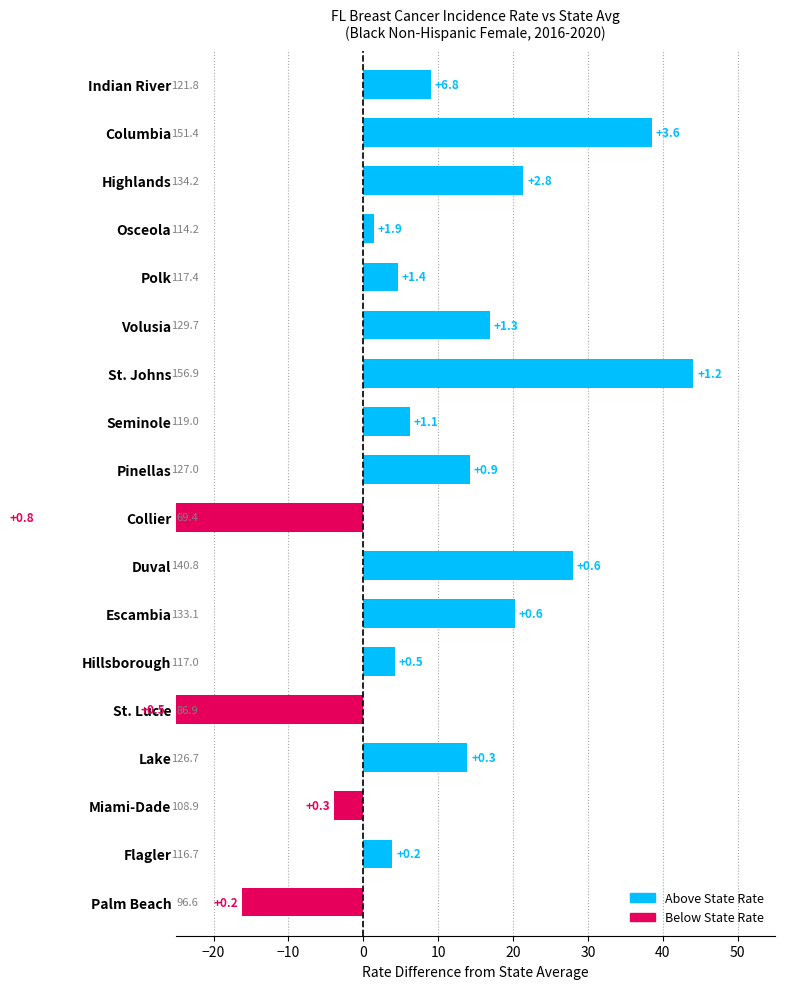

What is the average value?

7.6